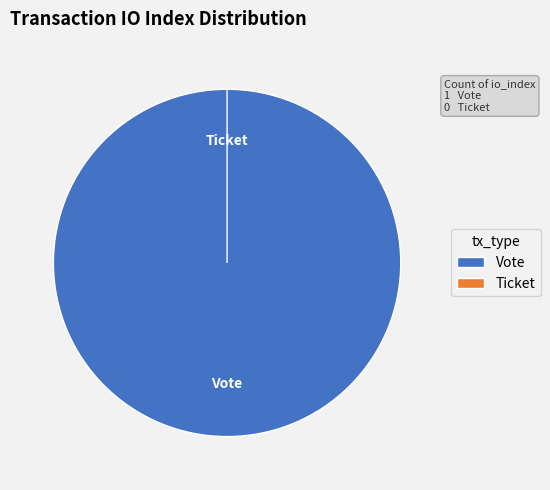

Which slice represents more than half of the pie?

Vote